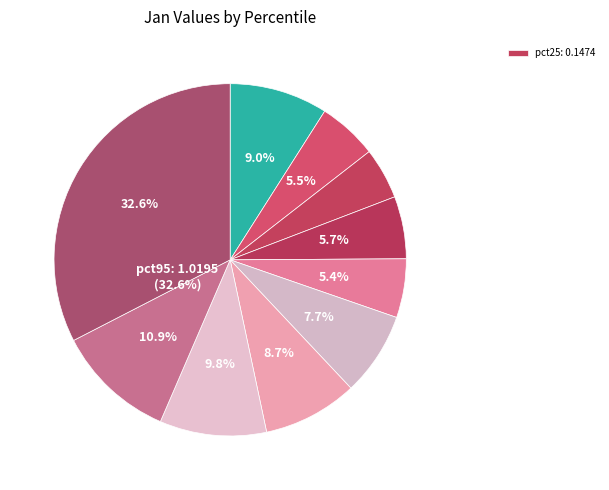

To the nearest percent, what is the average slice percentage?

10%